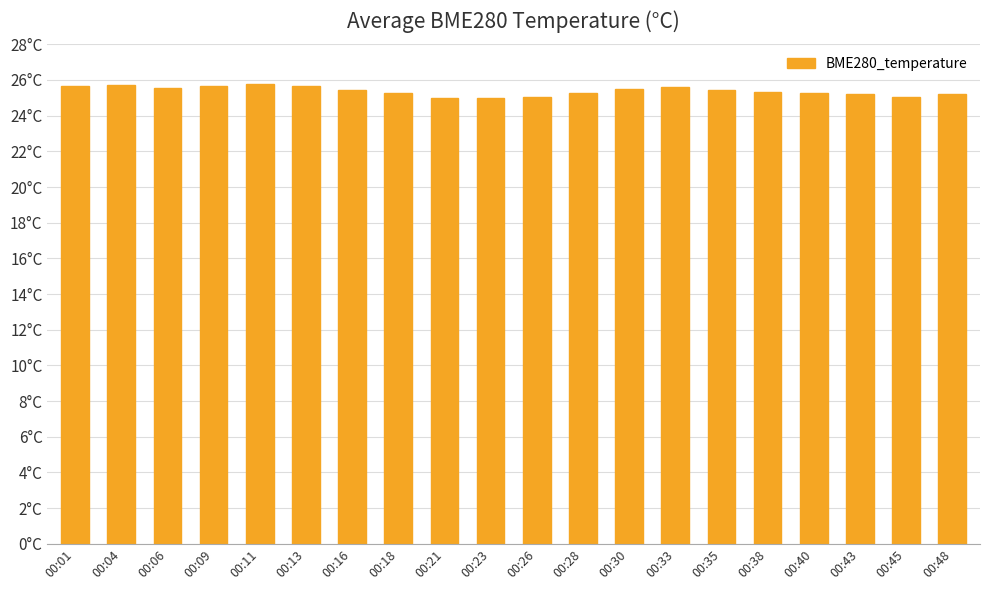

The value at 00:48 is 10.7. True or false?

False